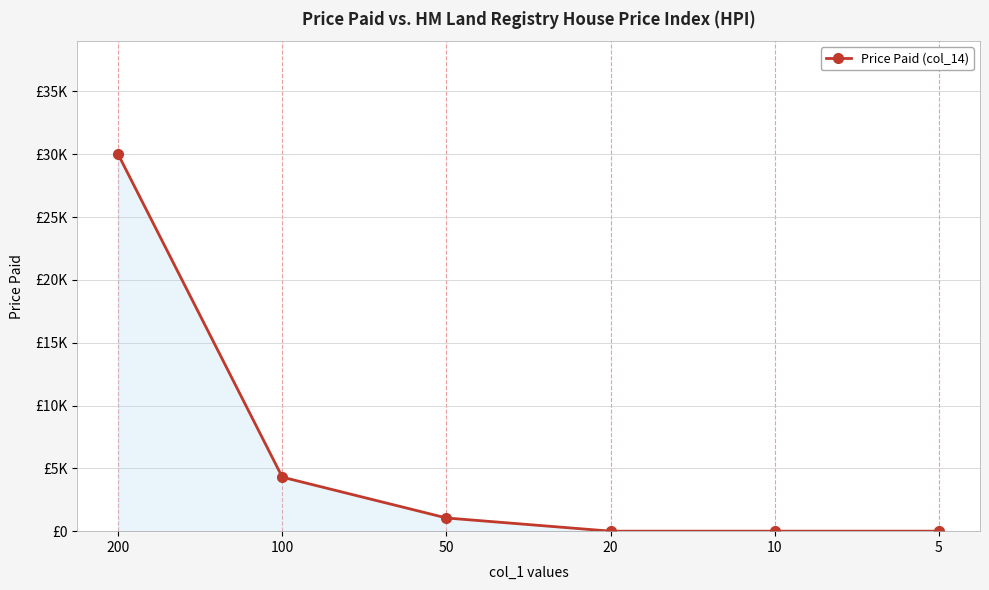

Does the chart have visible grid lines?

Yes